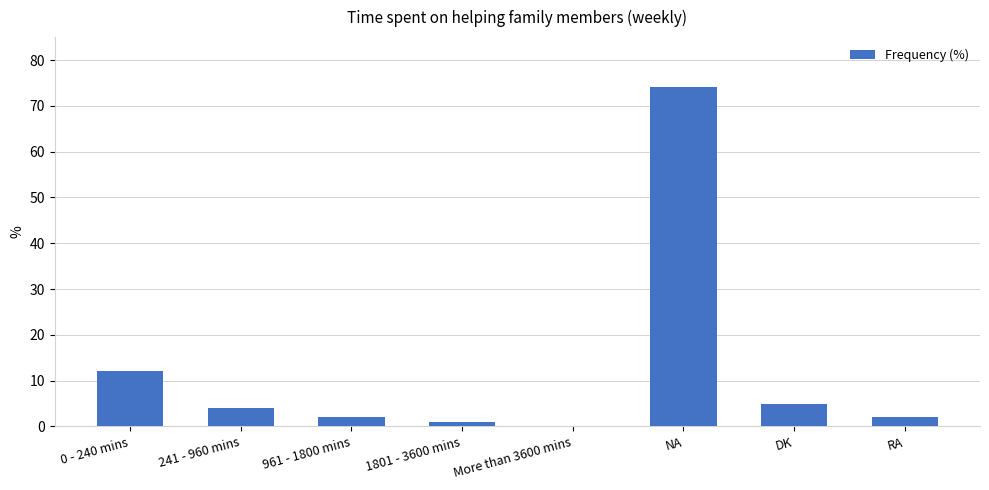

How many series are shown in this chart?

1